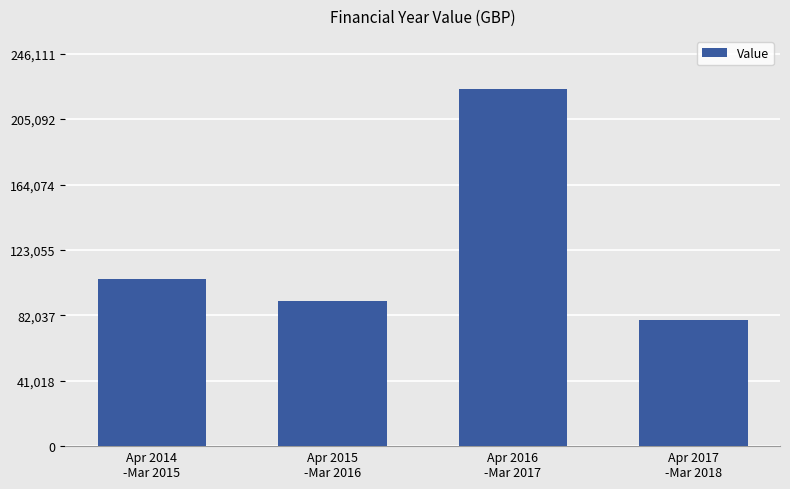

Which label corresponds to the largest value in the chart?

Apr 2016
-Mar 2017